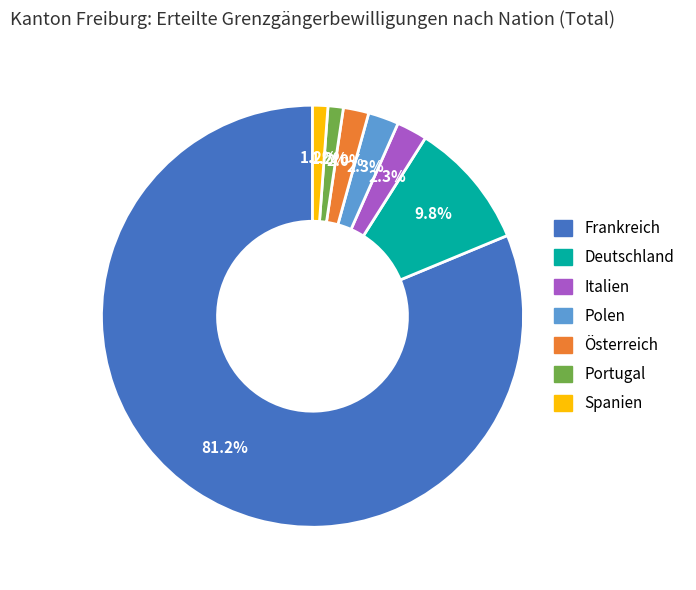

To the nearest percent, what is the combined percentage of Italien and Deutschland?

12%